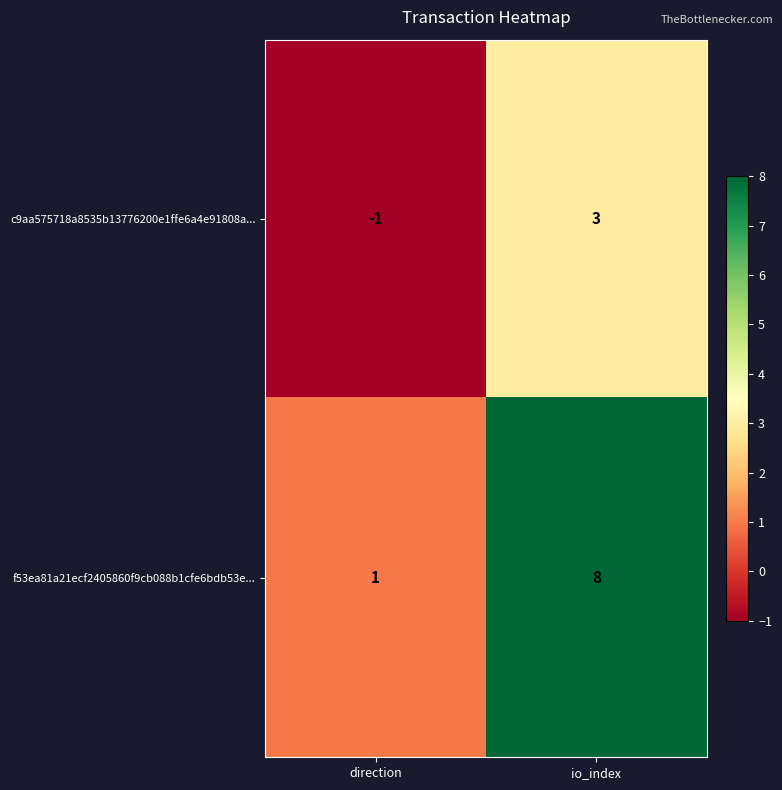

Reading left to right, what are all the values shown in this chart?

c9aa575718a8535b13776200e1ffe6a4e91808a...: direction=-1	io_index=3
f53ea81a21ecf2405860f9cb088b1cfe6bdb53e...: direction=1	io_index=8